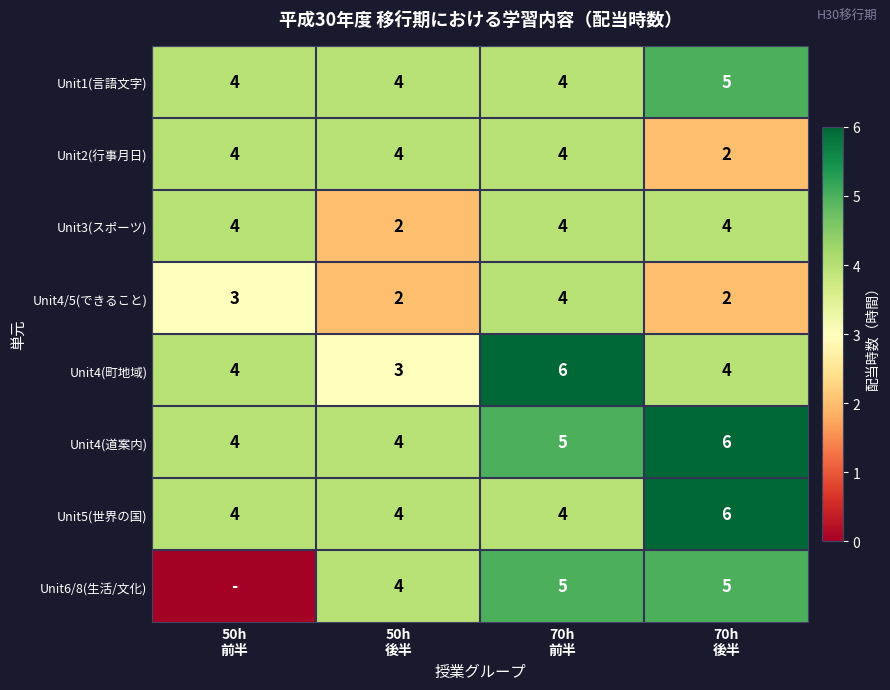

How many Unit4(道案内) values are between 4 and 6?

4